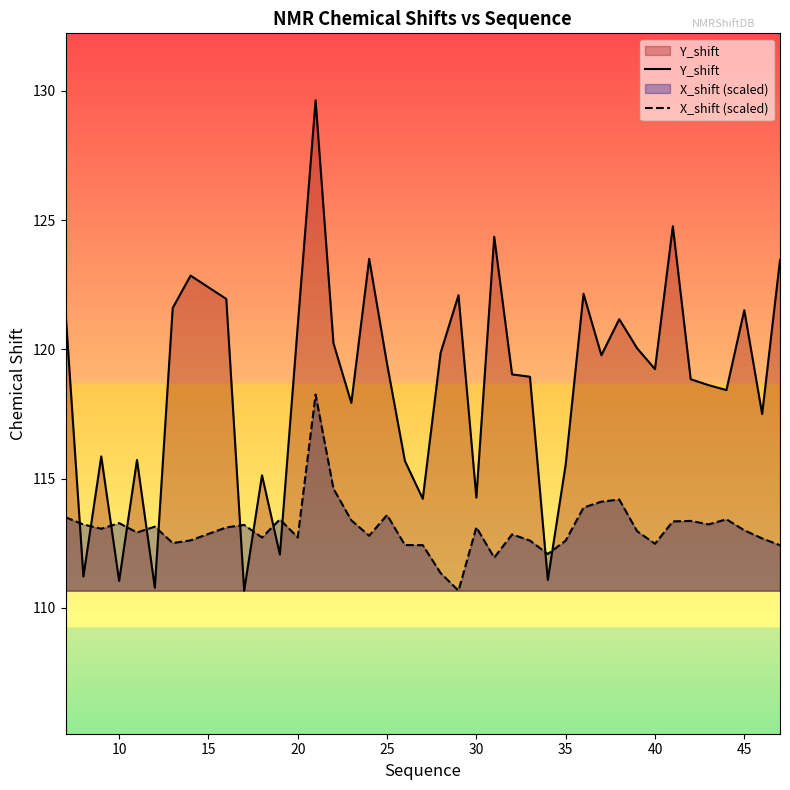

What is the greatest value displayed?

129.6